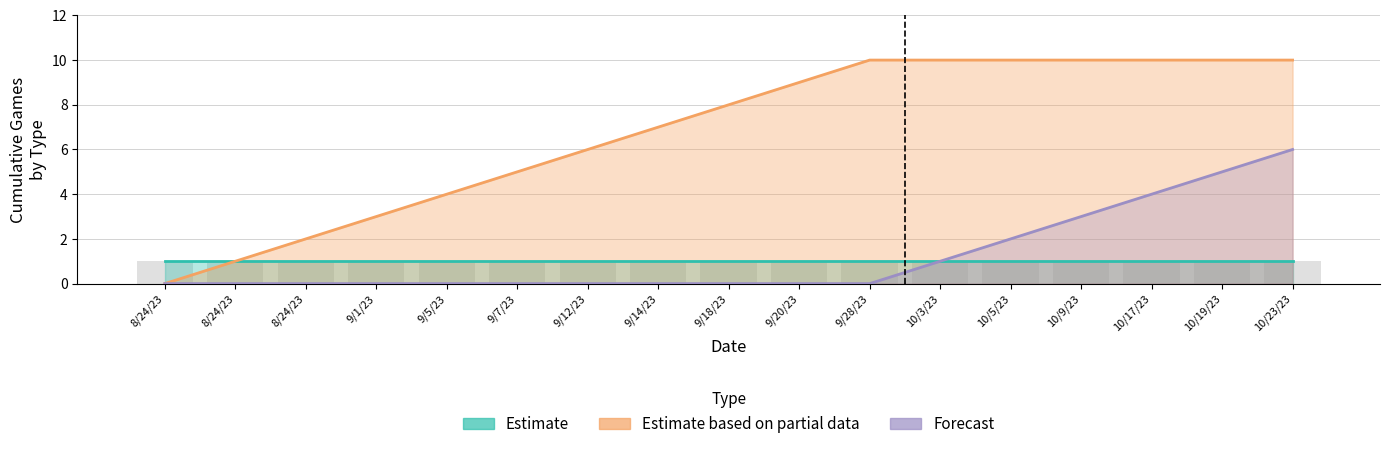

How many data points in Forecast are above 0?

6